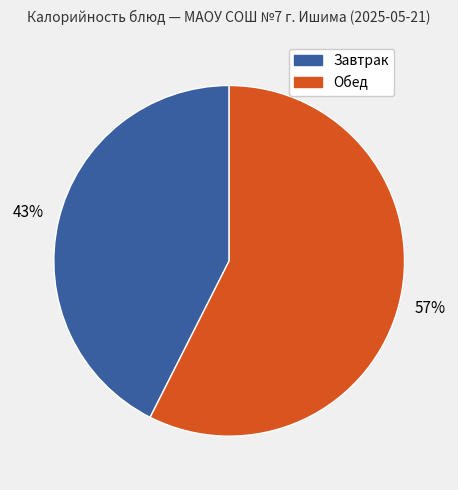

To the nearest percent, what is the average slice percentage?

50%